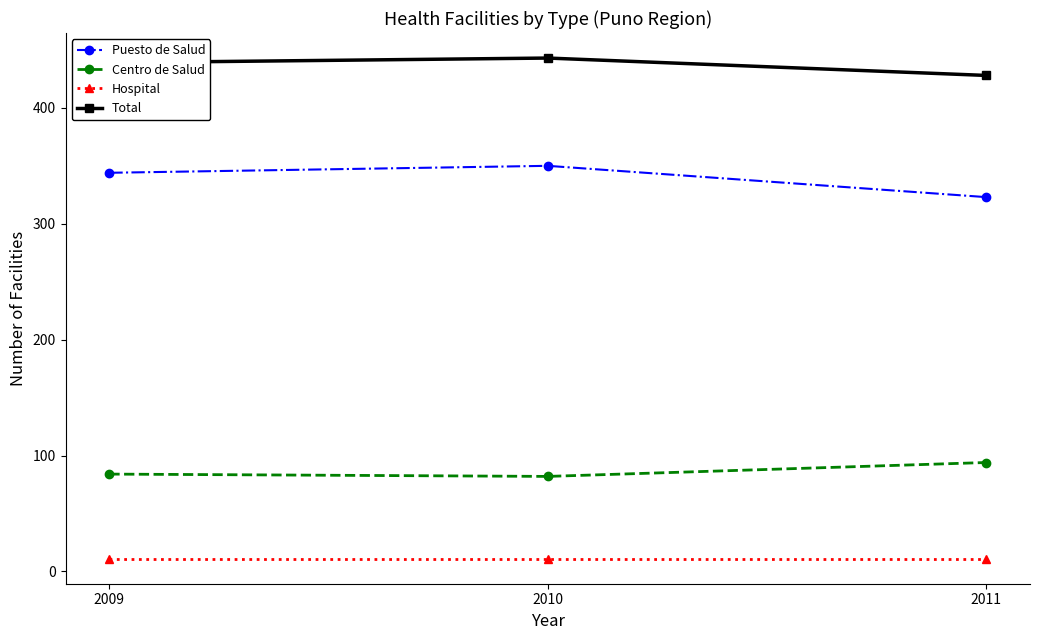

Read the Puesto de Salud value at 2010, to the nearest 10.

350